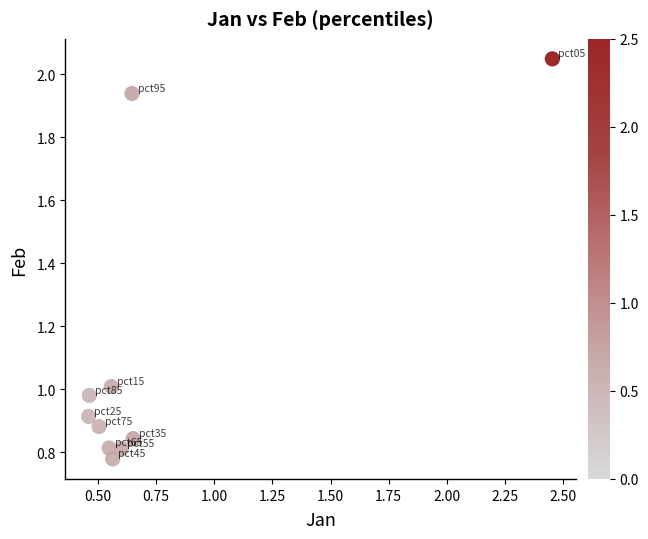

What is the average Y value?

1.1